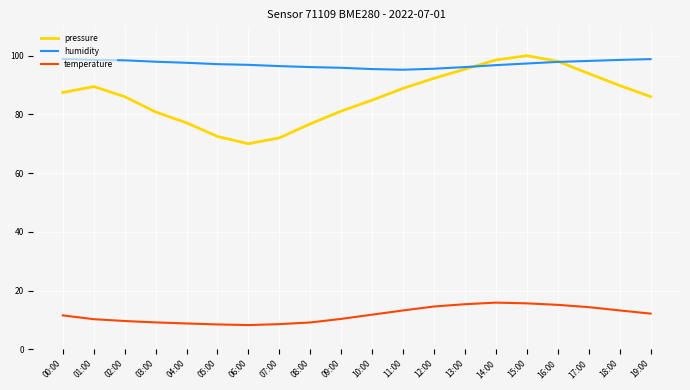

At how many categories does at least one series exceed 55?

20